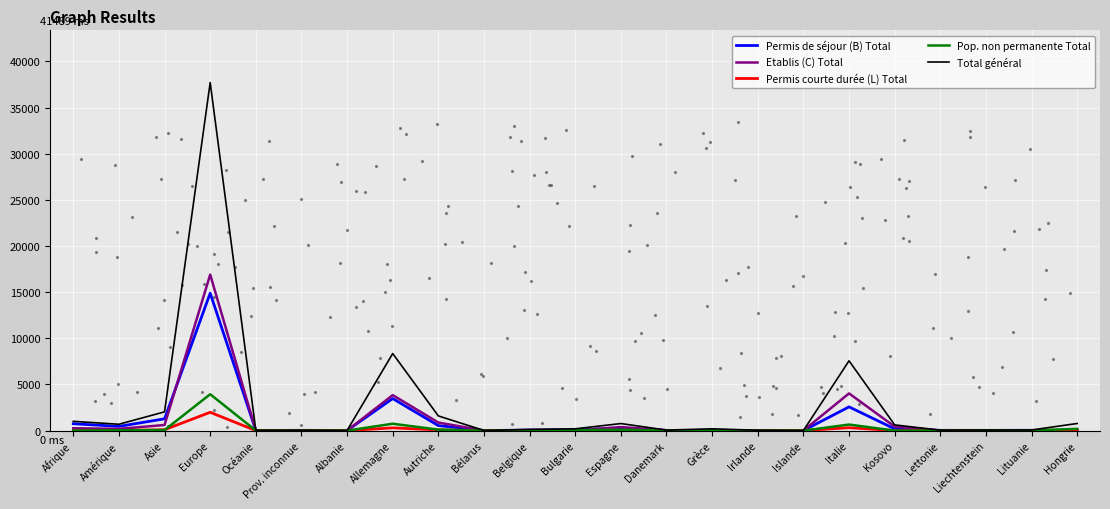

Which series contains the highest Y value?

Total général